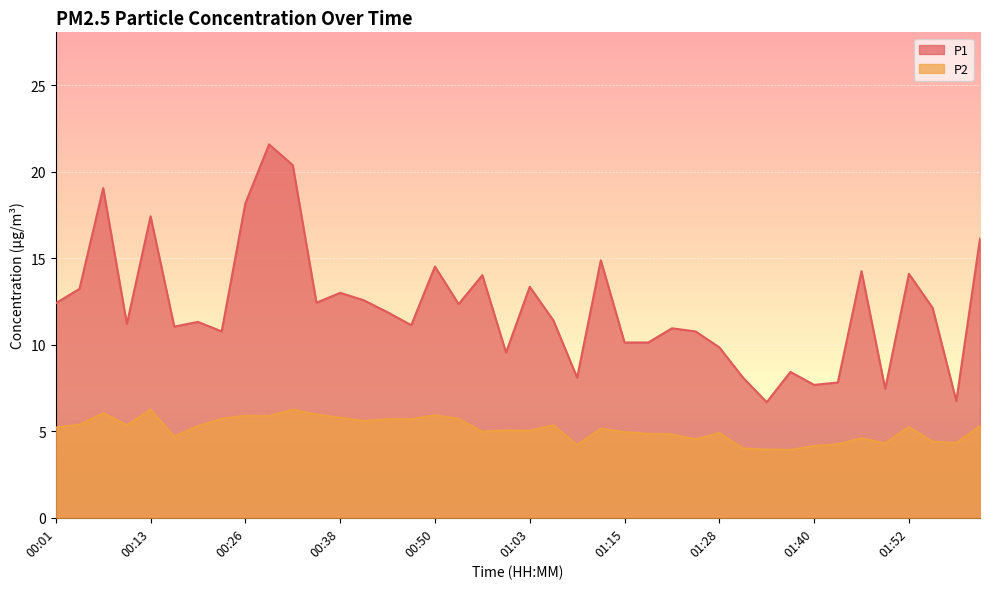

Between 01:40 and 00:13, which is larger?

00:13